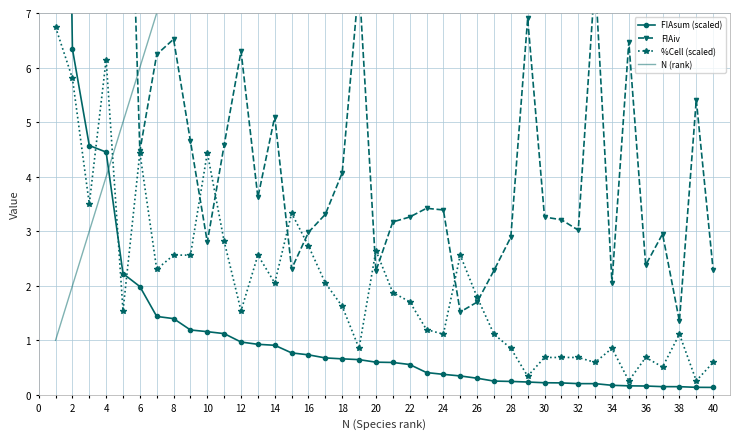

What is the lowest value of the %Cell (scaled) series?

0.3